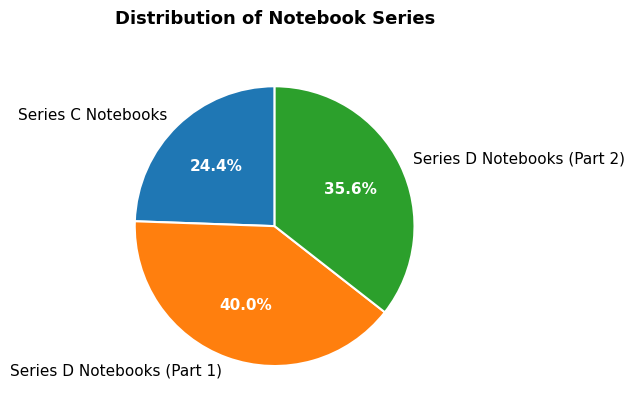

What portion of the pie excludes Series C Notebooks?

75.6%